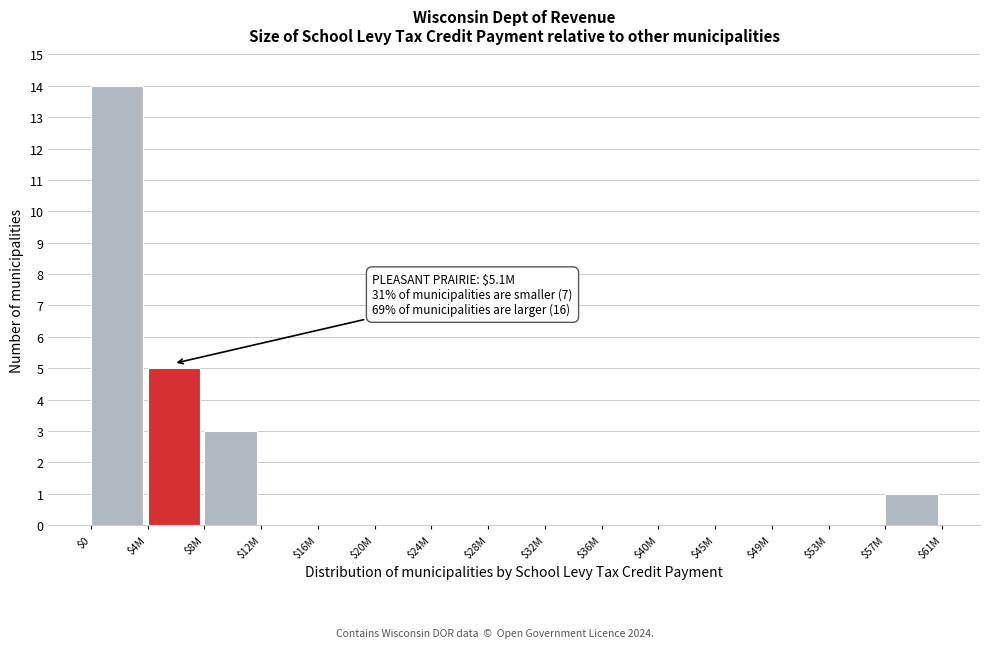

At which category does the chart reach its peak across all series?

$0